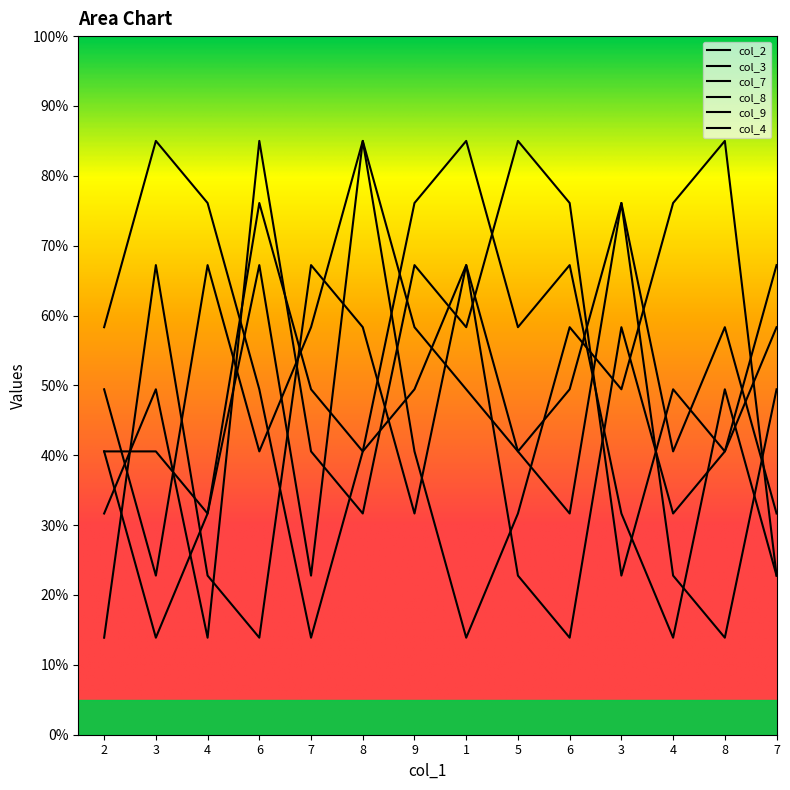

Where does the col_9 series first go above 49?

2